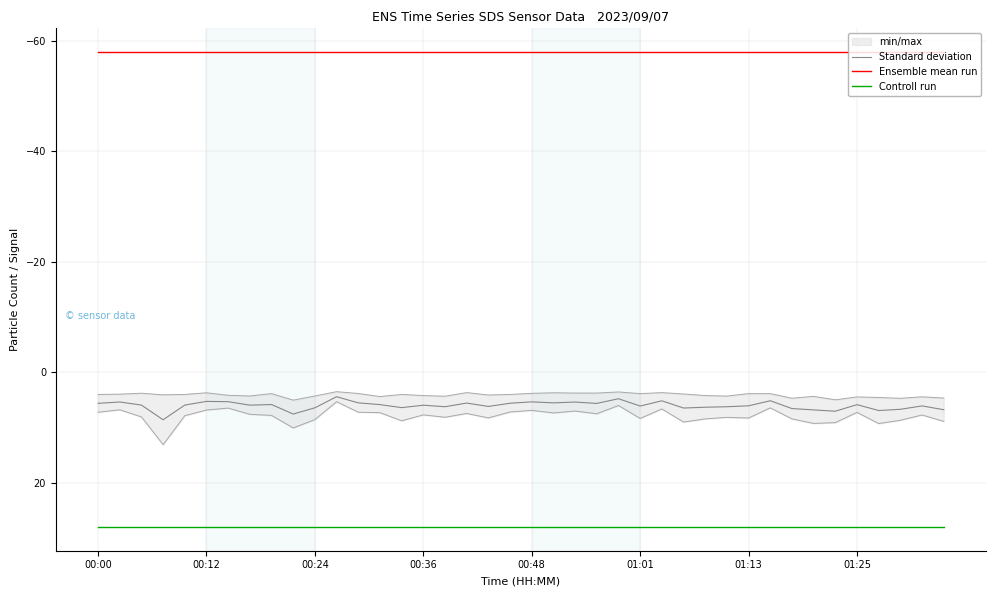

True or false: Controll run and Standard deviation cross at least once.

False